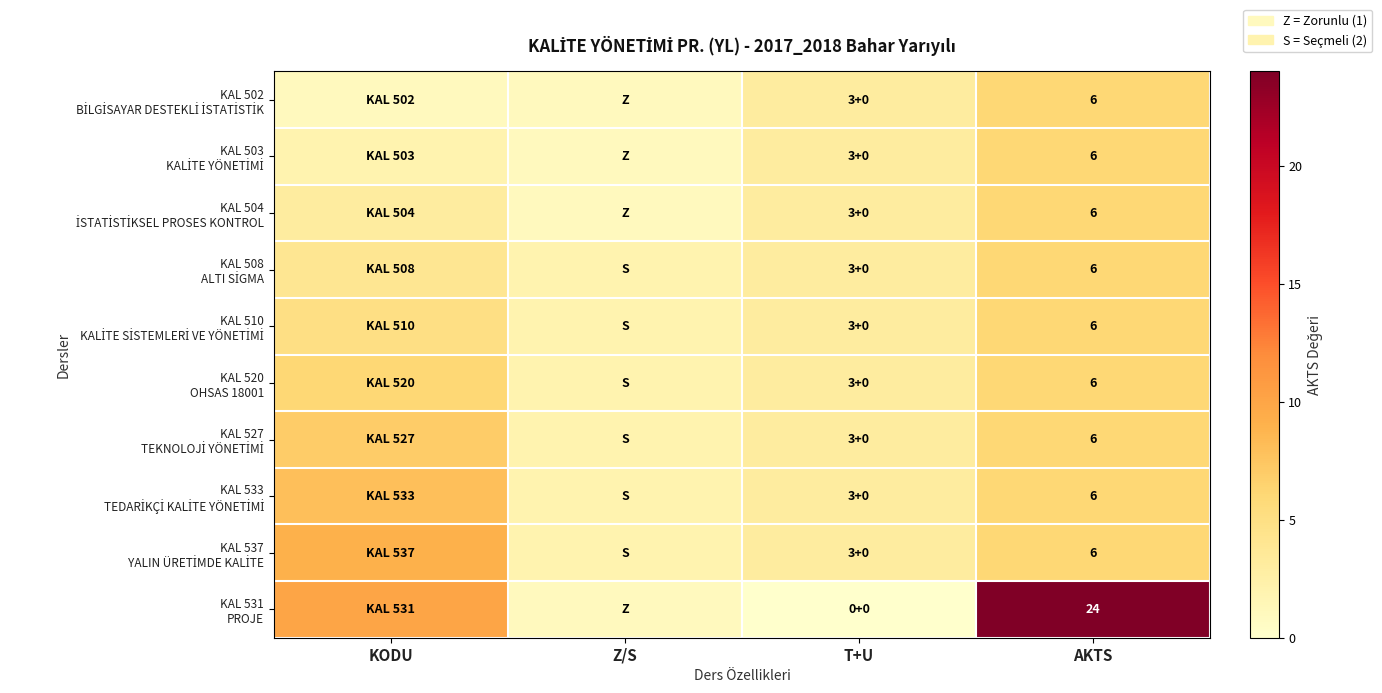

How many values in the KAL 533 TEDARİKÇİ KALİTE YÖNETİMİ series are below 6?

2